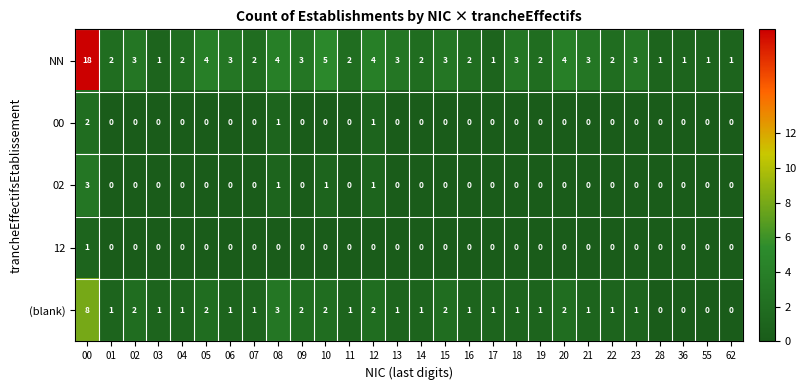

Which series has the widest spread of values?

NN